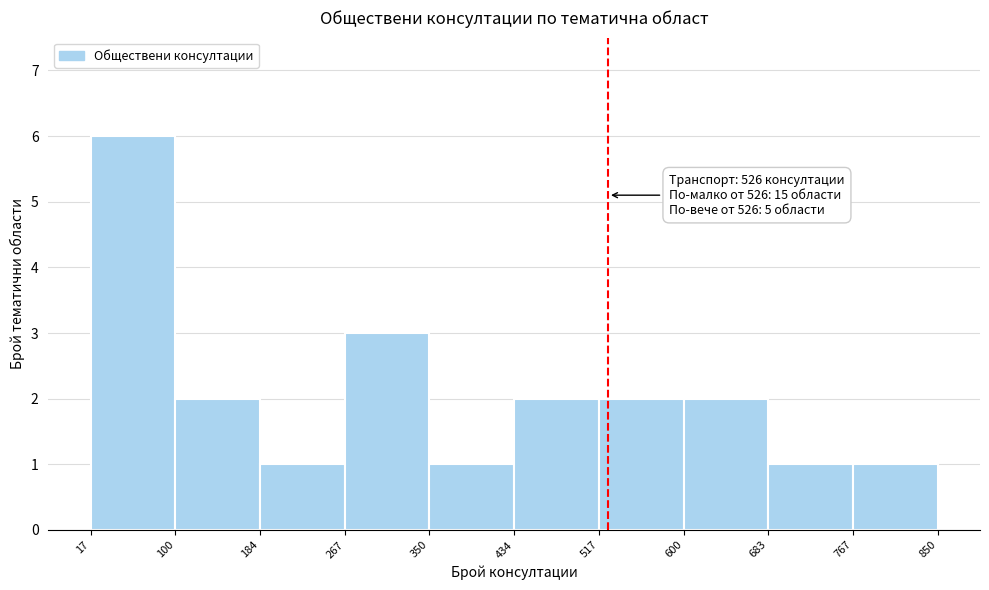

Which range on the x-axis has the tallest bar?

17 to 100